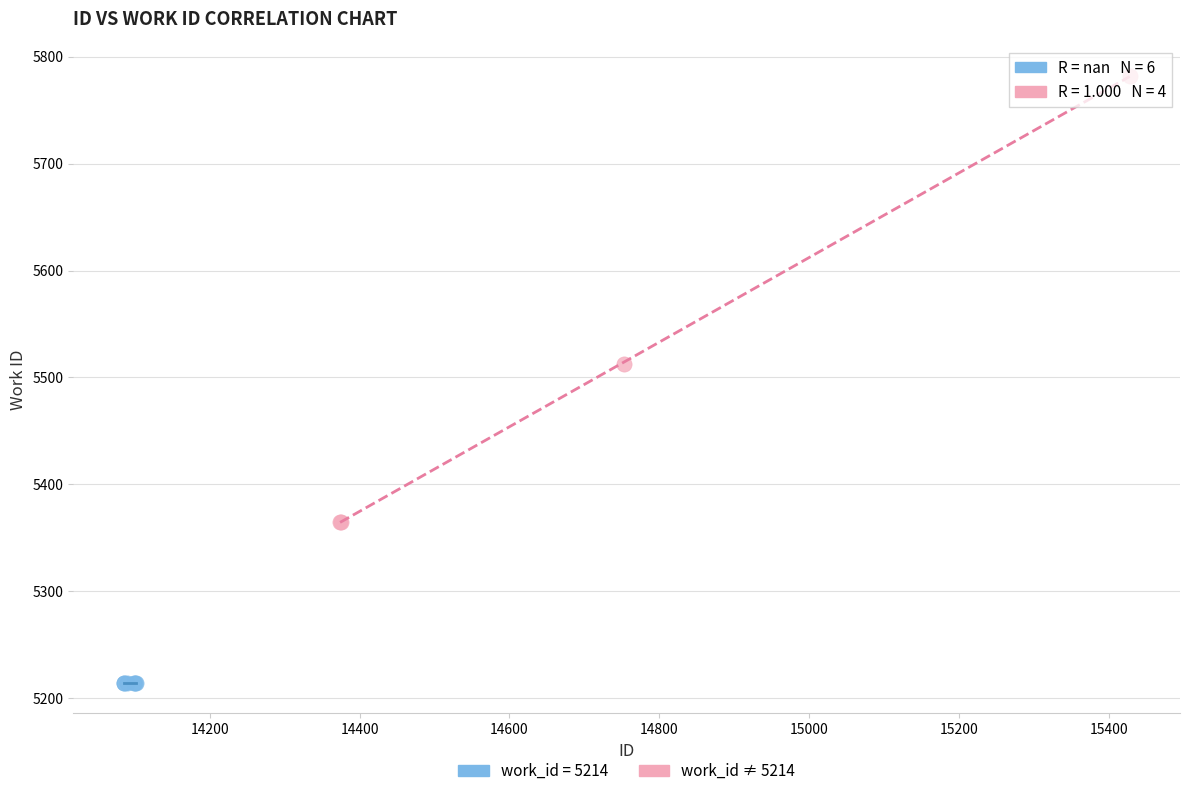

Which series contains the lowest Y value?

work_id = 5214